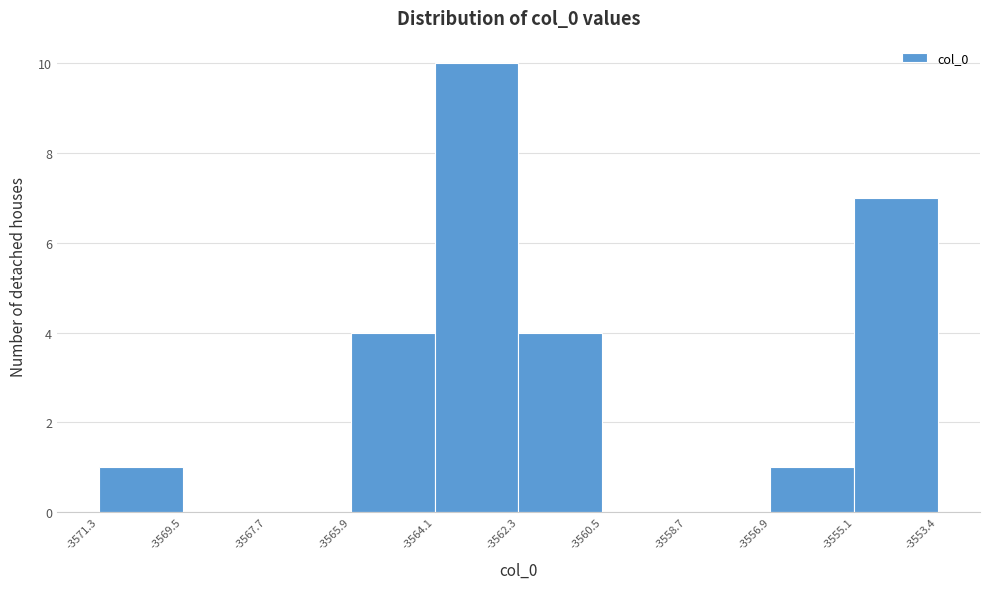

How tall is the bar that spans -3556.9 to -3555.1 on the x-axis? The values are not printed on the chart, so give them approximately, as read against the axis.

1